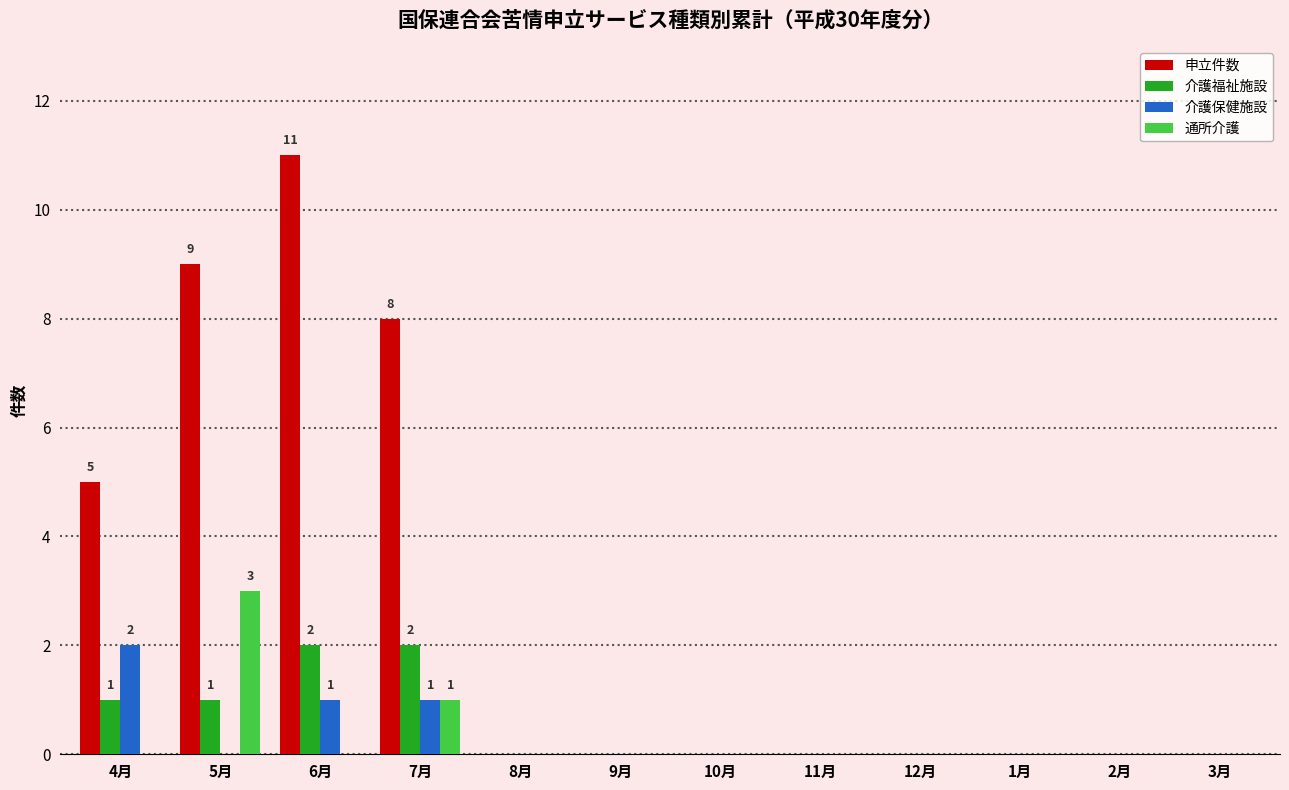

Where is 通所介護 nearest to the value 1?

7月